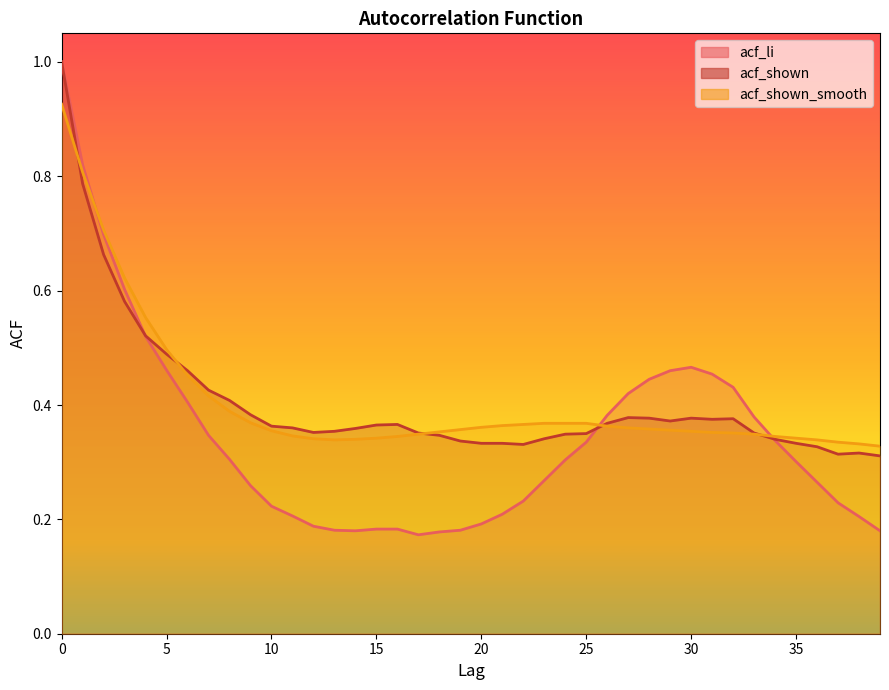

Which series changed the most between 19 and 21?

acf_li